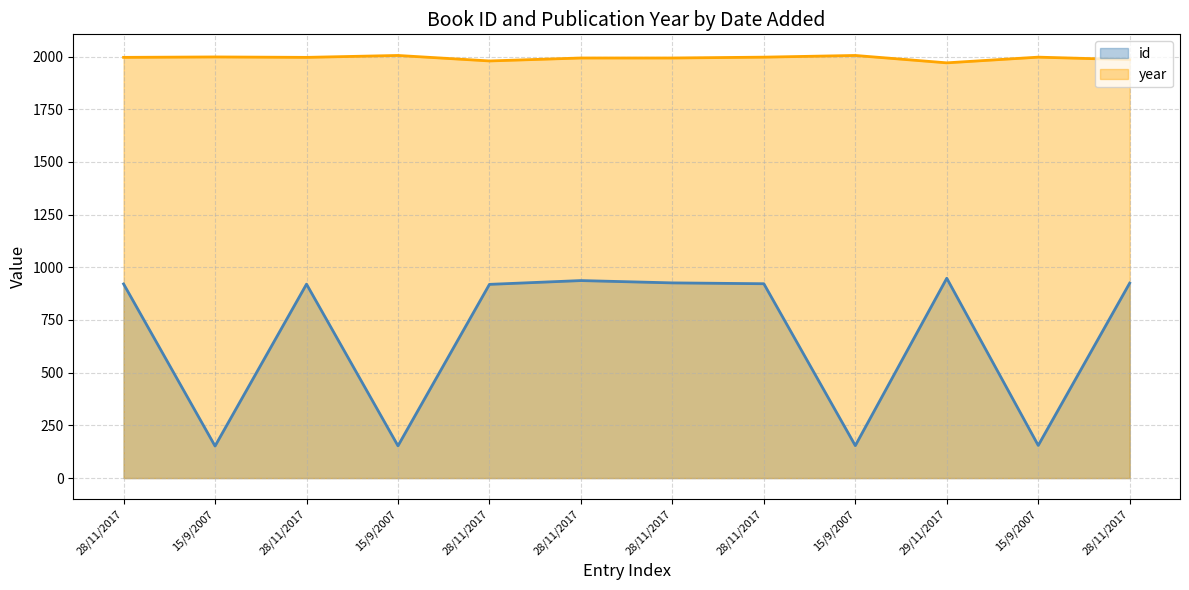

In id, how many points are higher than both neighbors (excluding endpoints)?

3